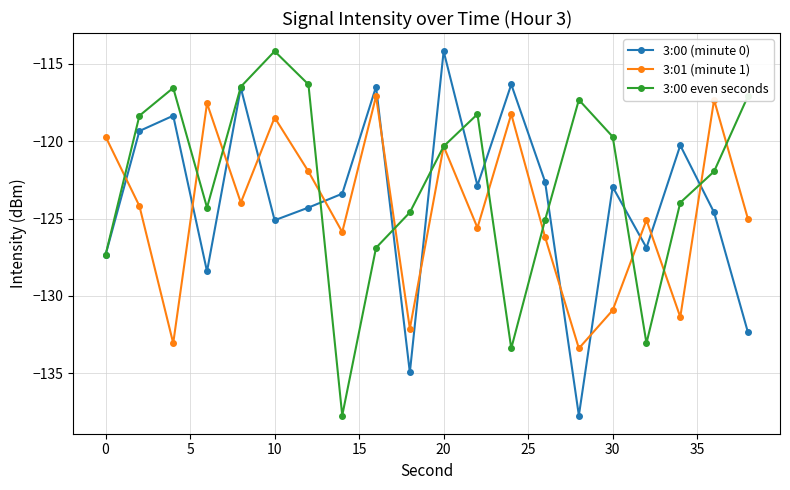

Which series has the largest total across all categories?

3:00 even seconds